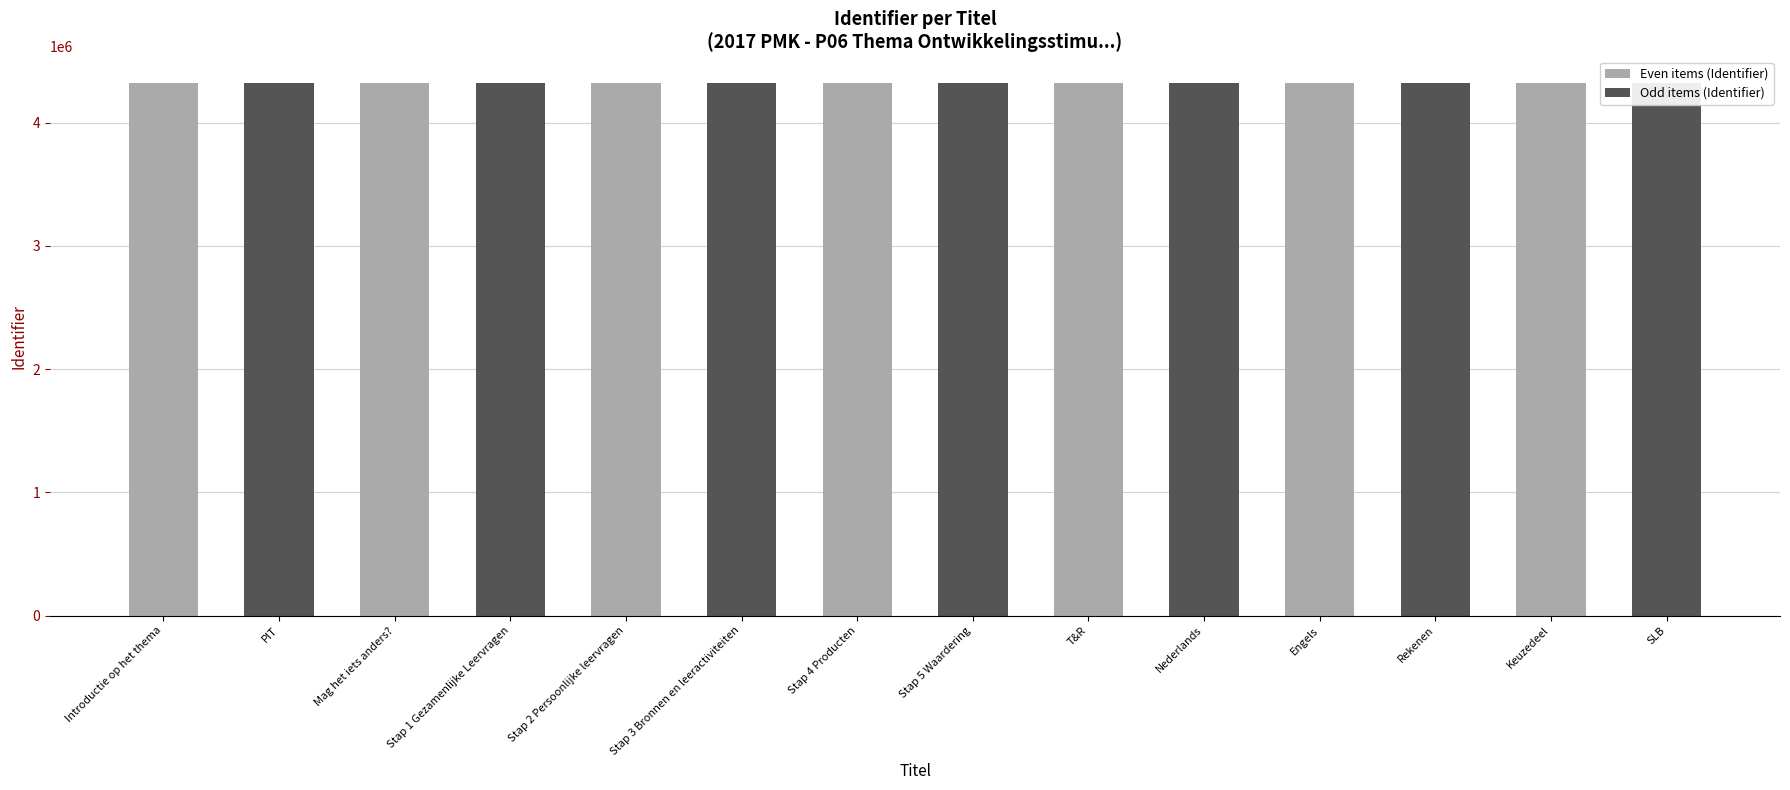

Rank the categories by value from lowest to highest.

Introductie op het thema, PIT, Mag het iets anders?, Stap 1 Gezamenlijke Leervragen, Stap 2 Persoonlijke leervragen, Stap 3 Bronnen en leeractiviteiten, Stap 4 Producten, Stap 5 Waardering, T&R, Nederlands, Engels, Rekenen, Keuzedeel, SLB